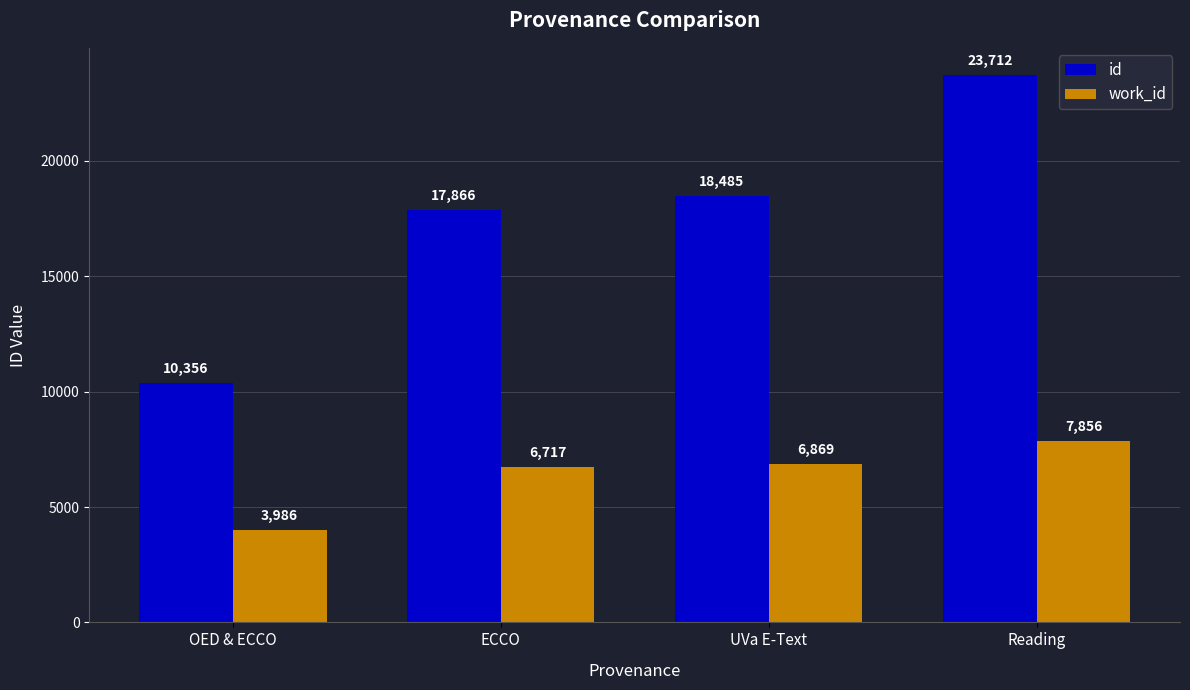

What is the sum of all id values?

70419